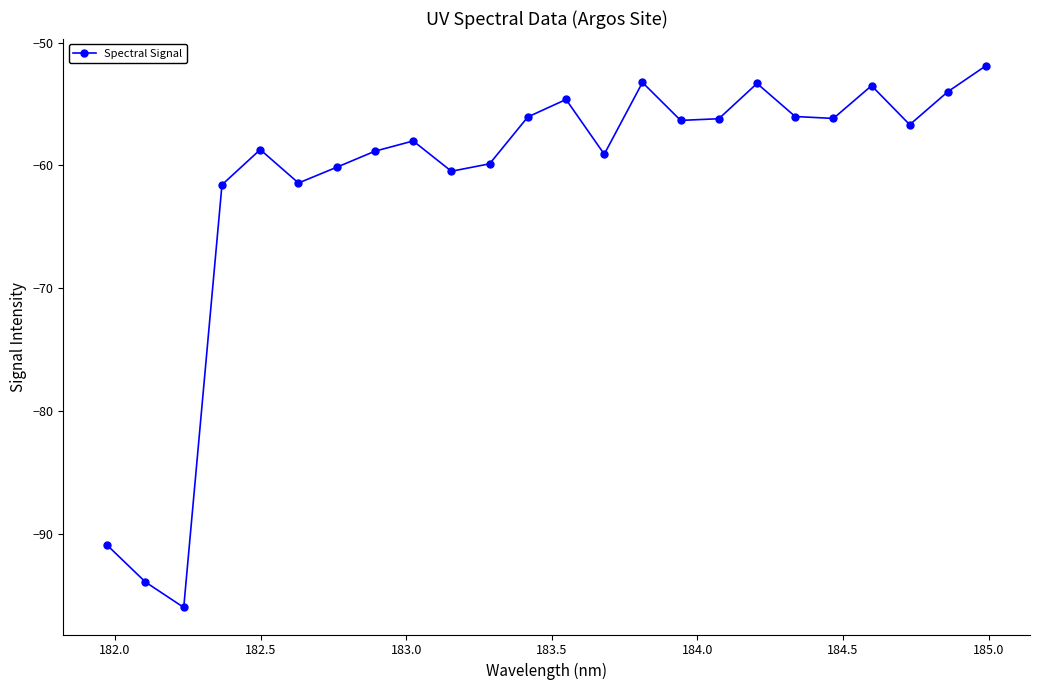

What is the value of the 20th point from the left?

-56.2